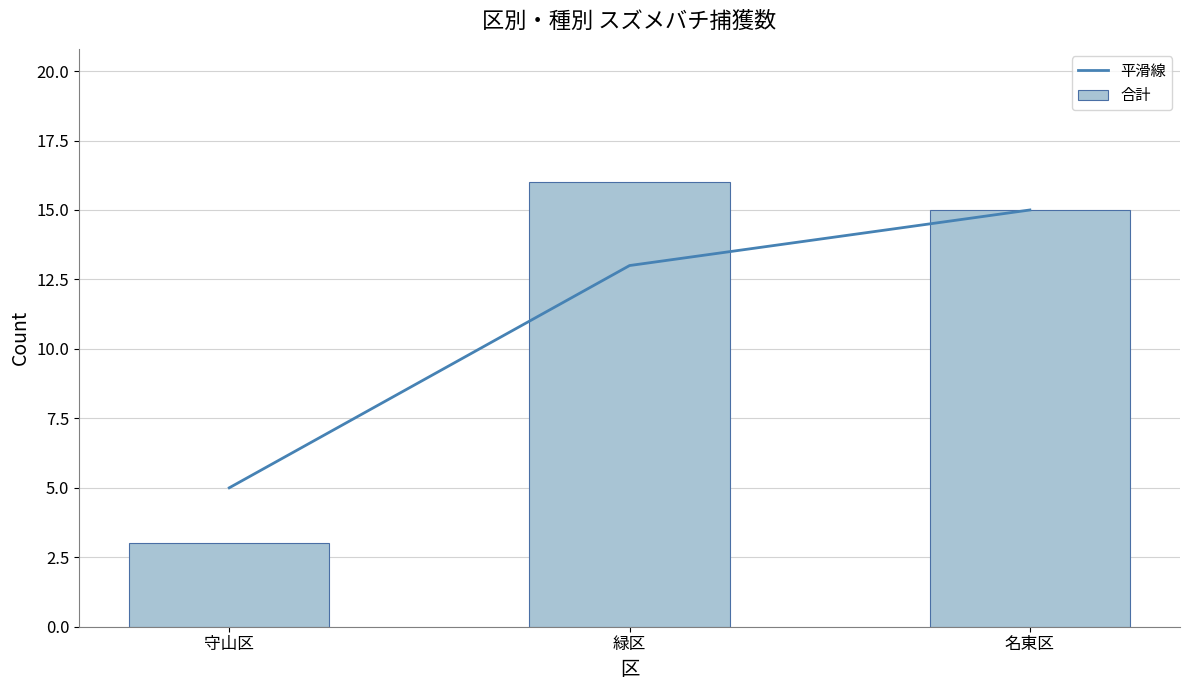

What is the difference between the 平滑線 values at 名東区 and 緑区?

2